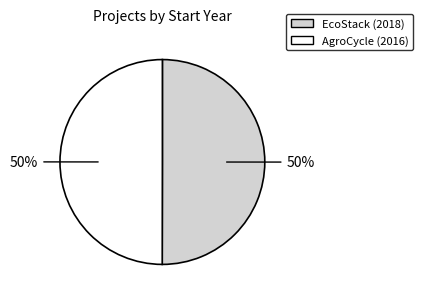

The AgroCycle (2016) slice represents 50% of the pie. True or false?

True